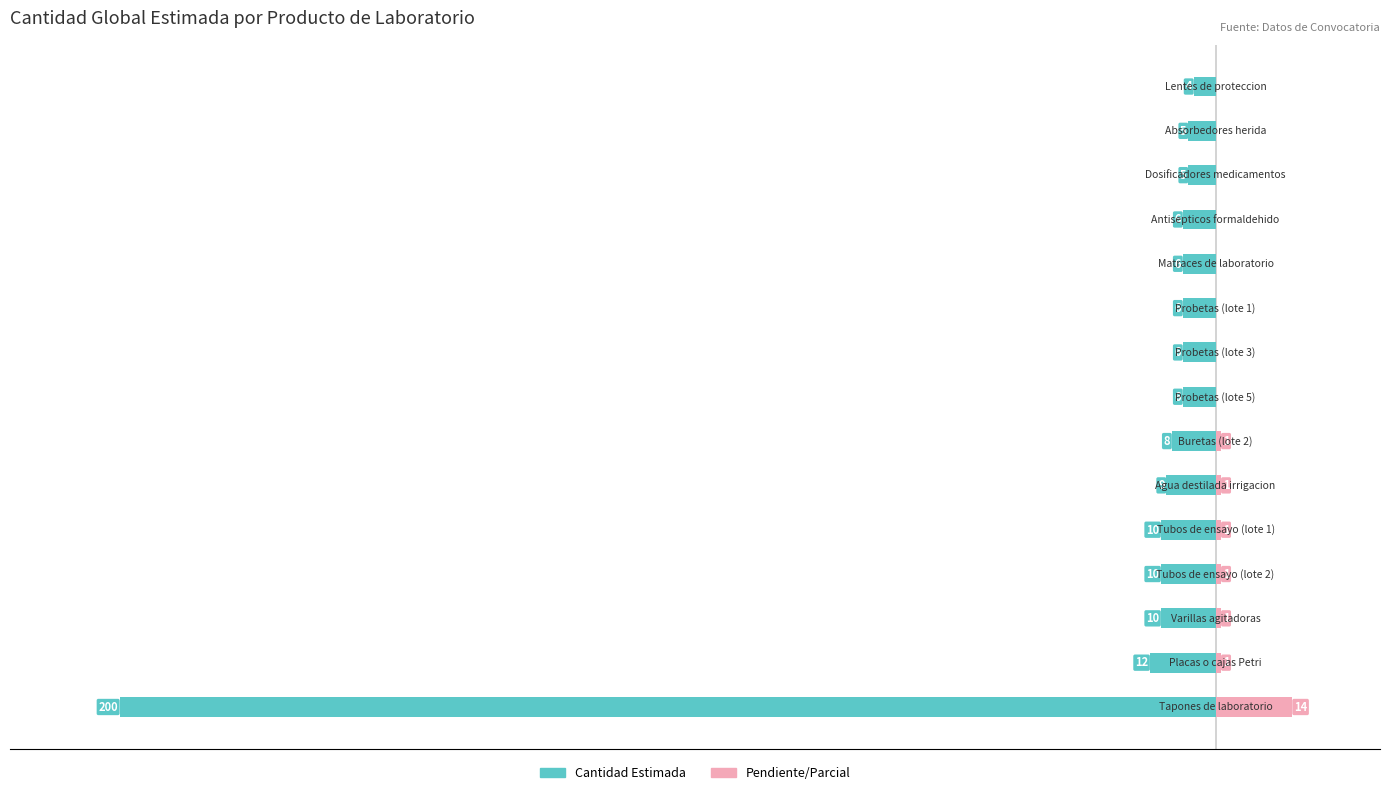

Which series has the largest range (max minus min)?

Cantidad Estimada